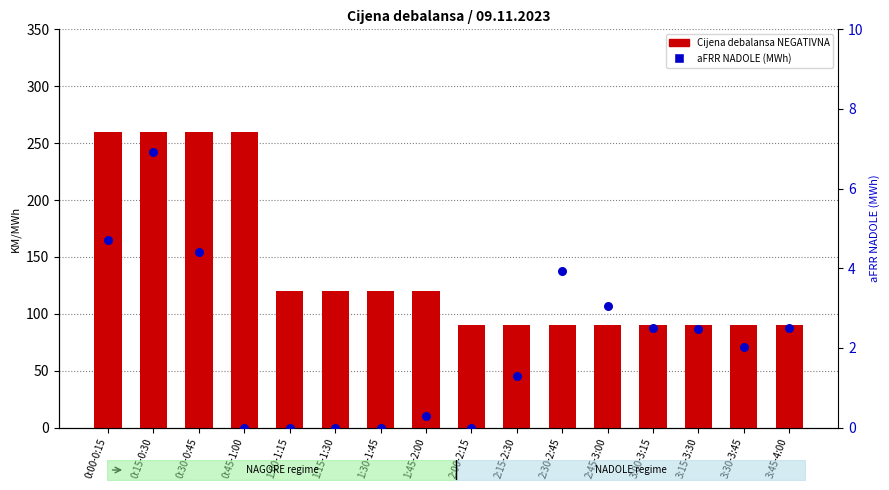

What are all the series names shown in the legend?

Cijena debalansa NEGATIVNA, aFRR NADOLE (MWh)